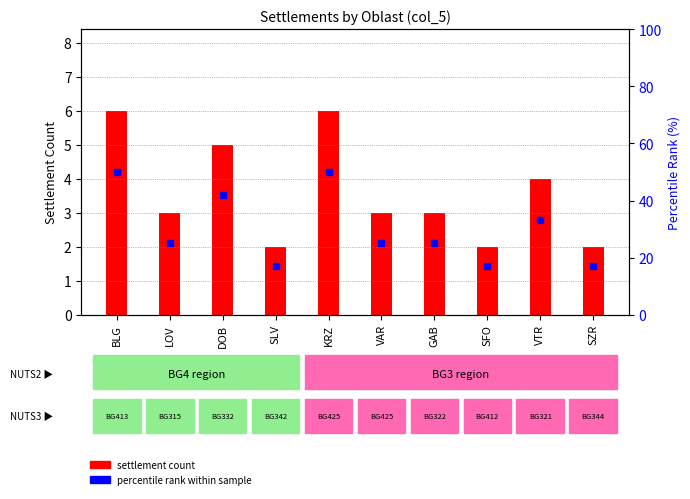

What is the value of the settlement count bar at the 5th from the left?

6